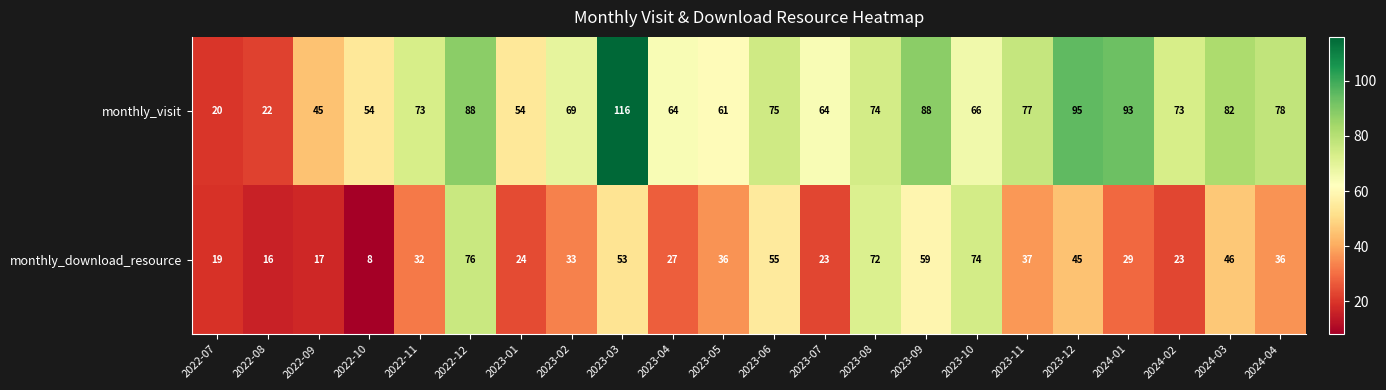

Where is monthly_download_resource nearest to the value 42?

2023-12